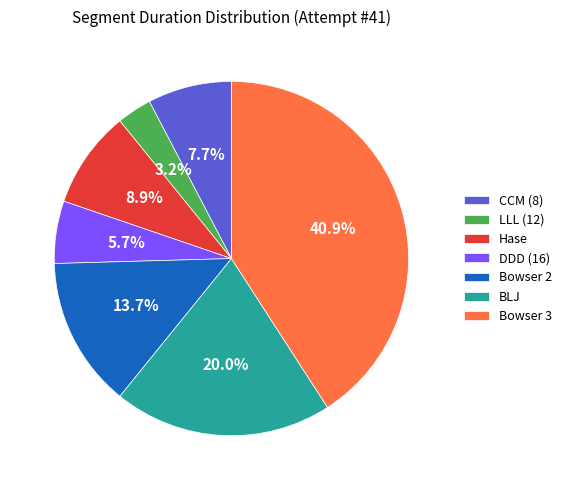

True or false: Bowser 3 accounts for 41% of the total.

True